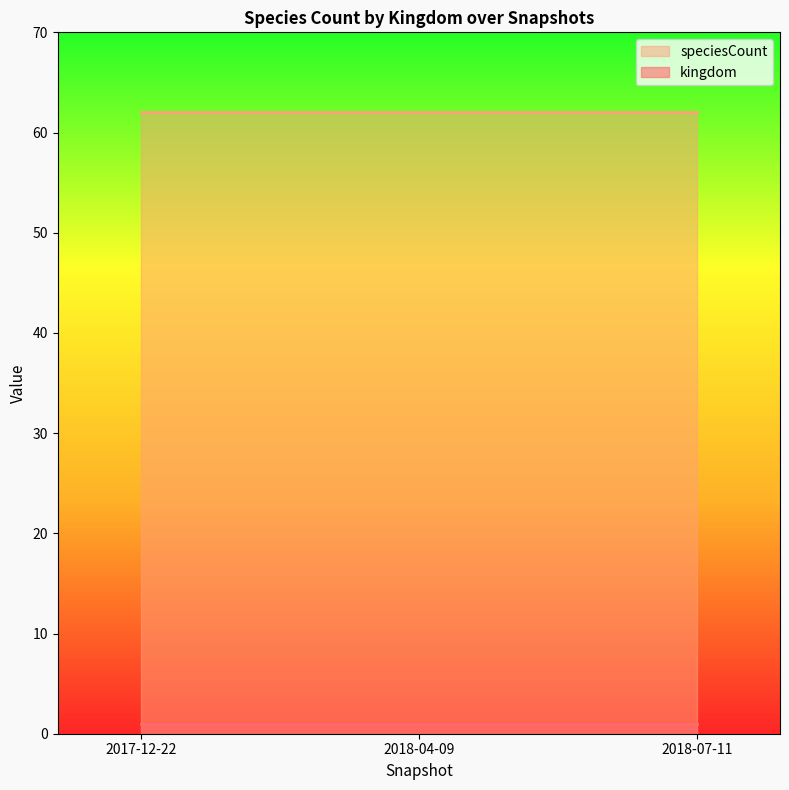

Reading left to right, what are all the values shown in this chart?

kingdom: 2017-12-22=1	2018-04-09=1	2018-07-11=1
speciesCount: 2017-12-22=62	2018-04-09=62	2018-07-11=62